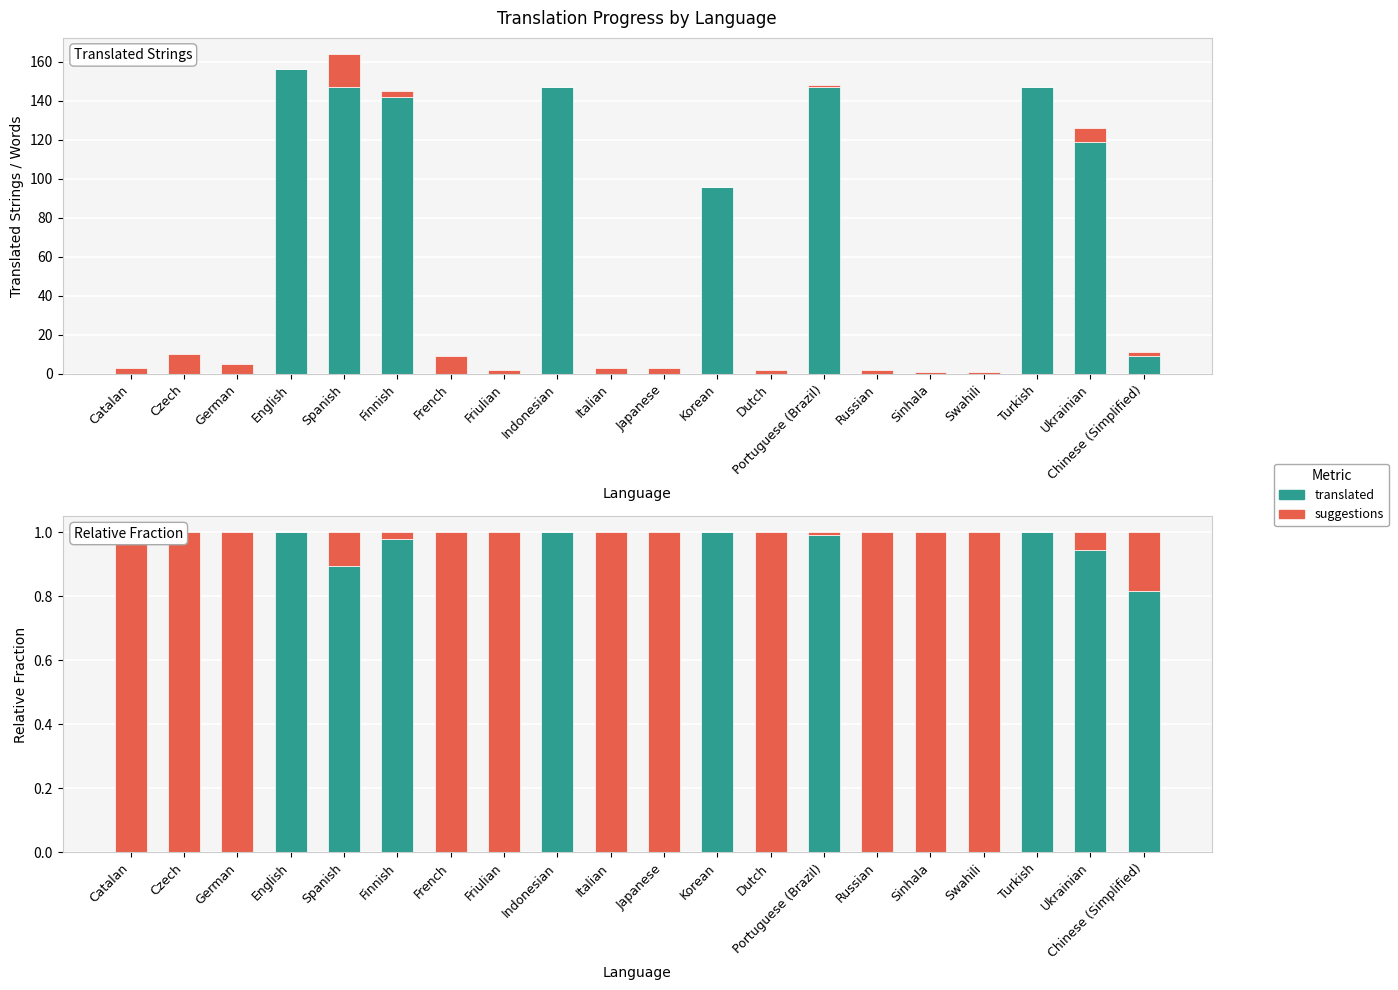

What is the sum of all translated values?

8.6